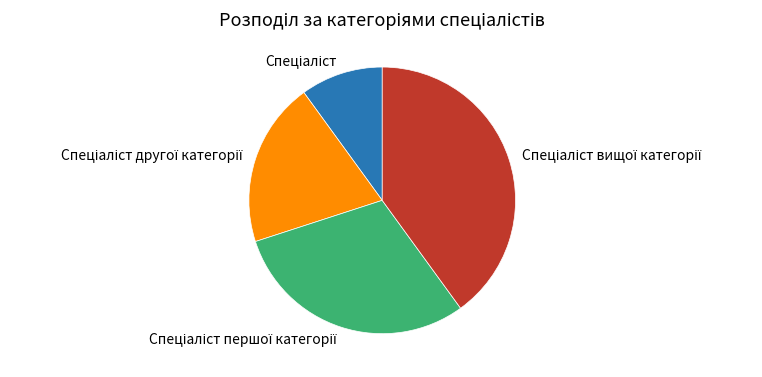

Is there a majority slice in this chart?

No